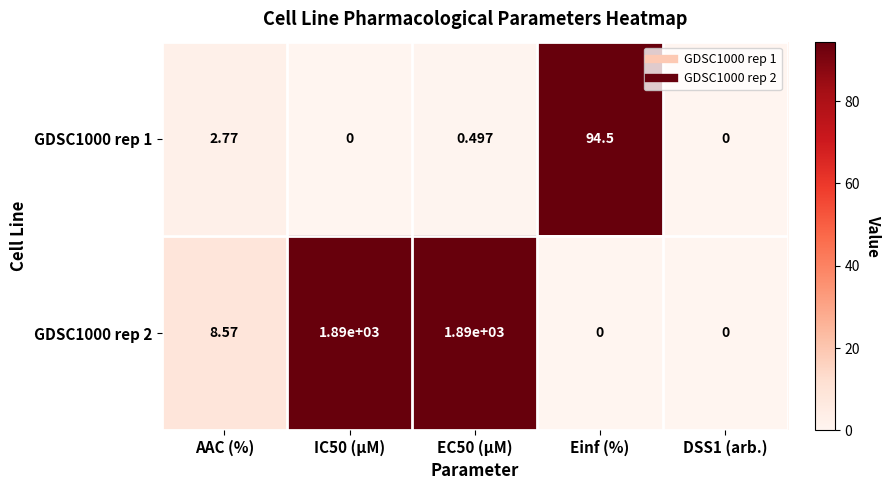

Is the value of GDSC1000 rep 1 at IC50 (µM) greater than the value of GDSC1000 rep 2 at IC50 (µM)?

No